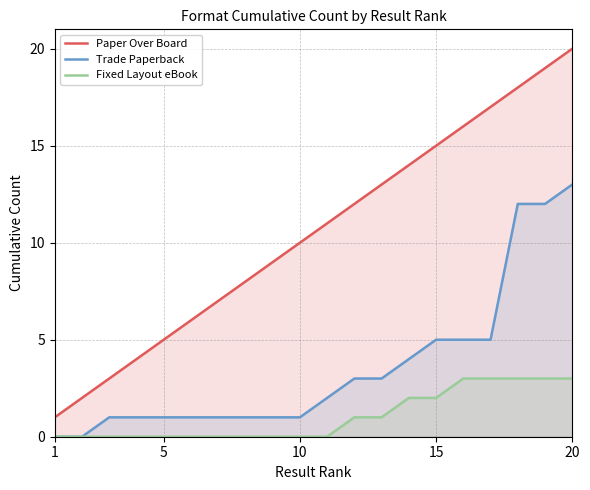

What is the value of the Paper Over Board point at the 5th from the left?

5